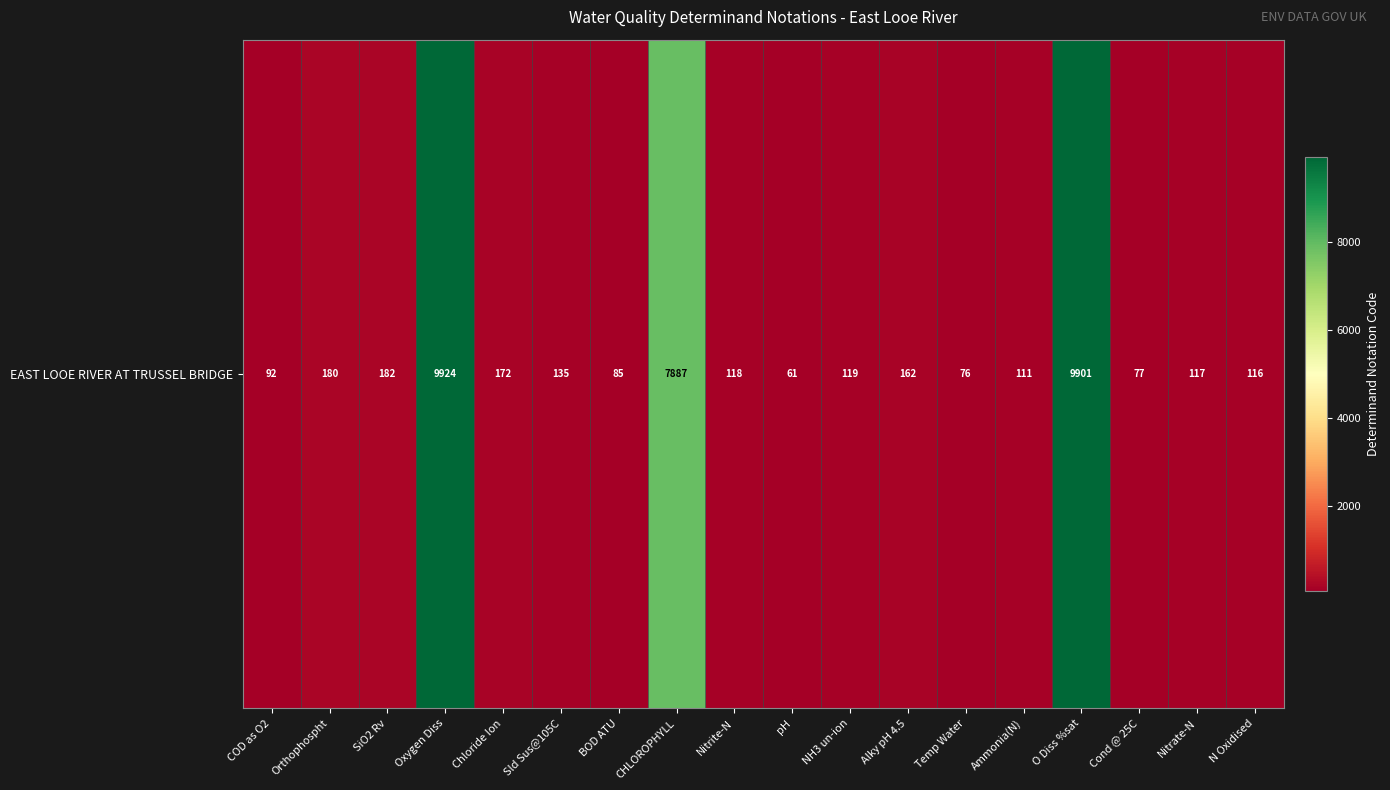

How many categories are shown in the chart?

18